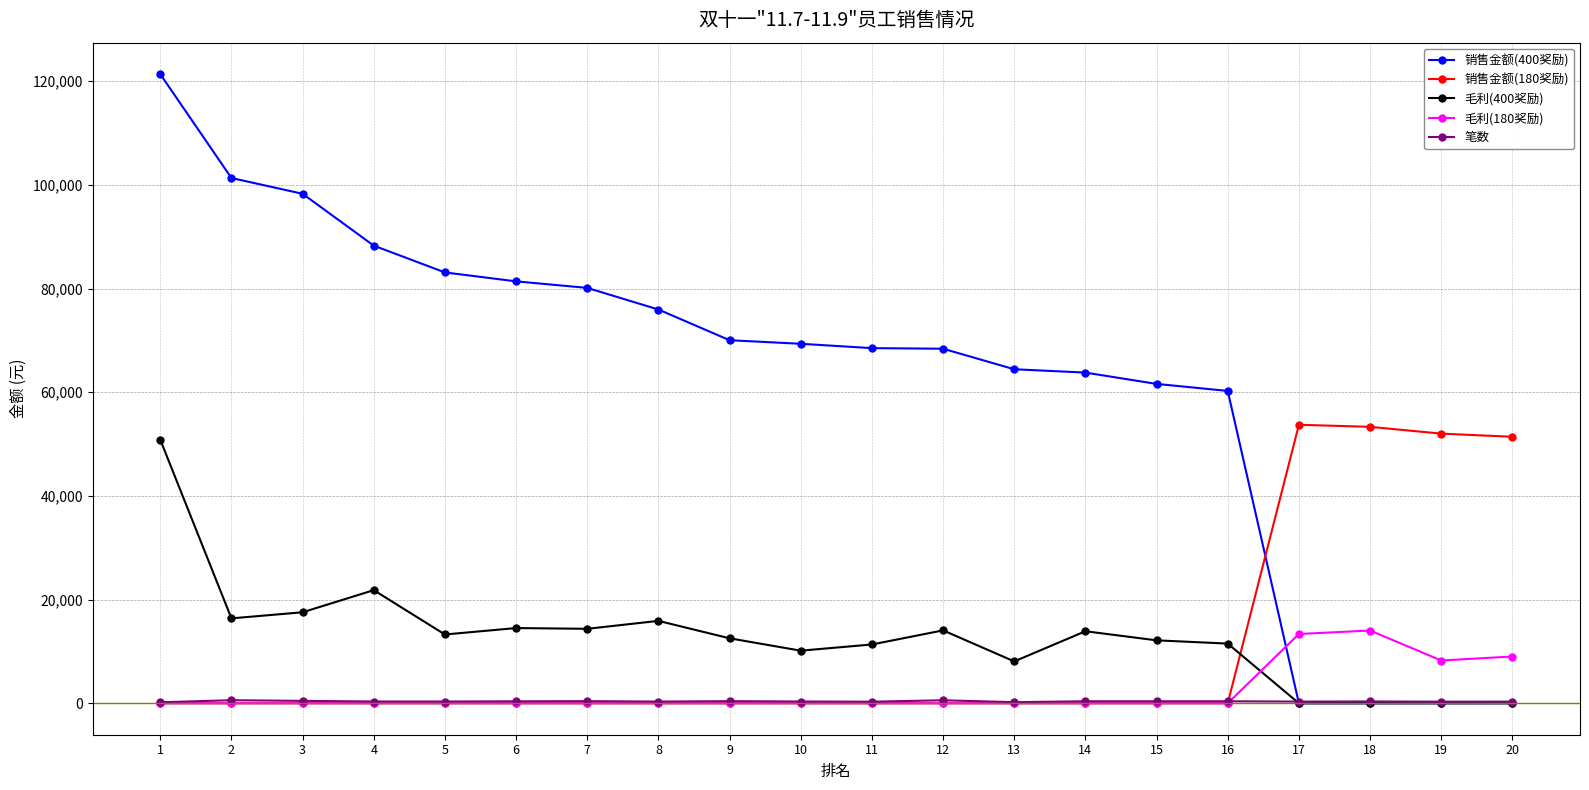

Is the value of 笔数 at 15 greater than the value of 毛利(180奖励) at 19?

No